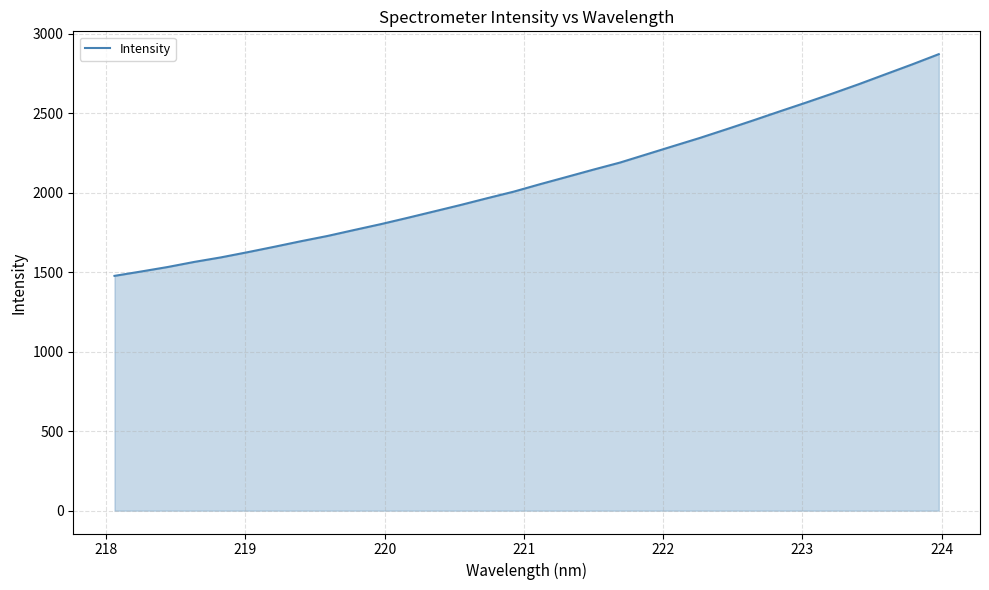

What is the difference between the maximum and minimum values?

1394.5